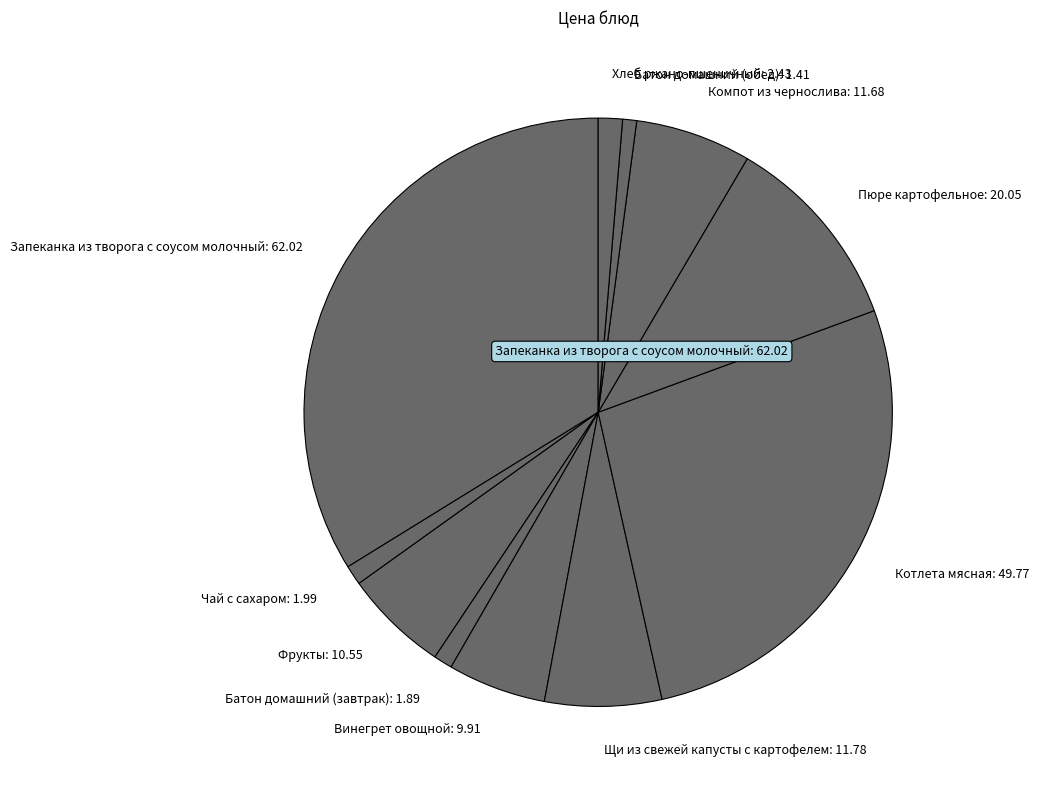

Is there any slice that represents more than half of the pie?

No